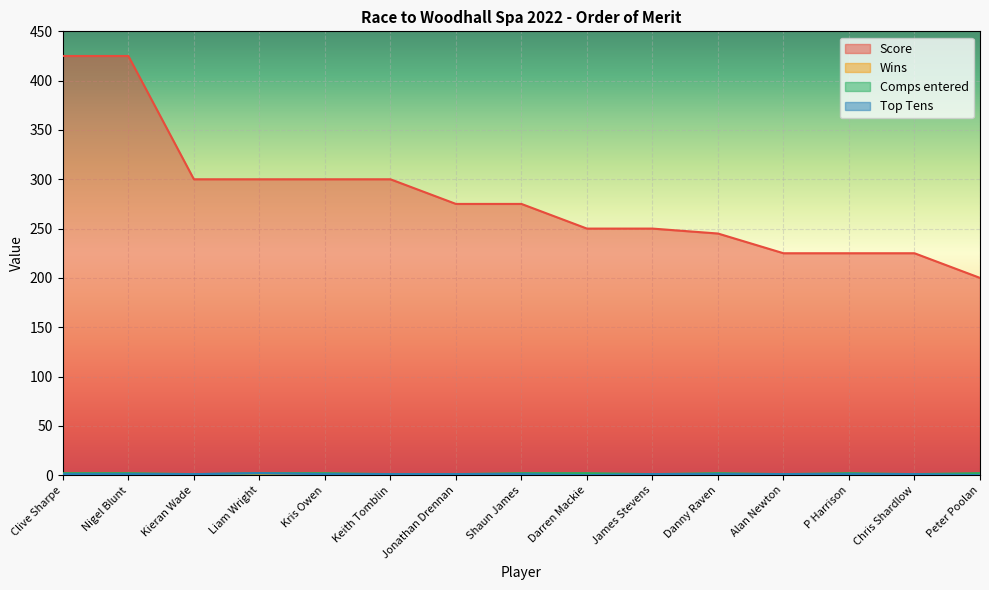

The value of Top Tens at Darren Mackie is 1. True or false?

False